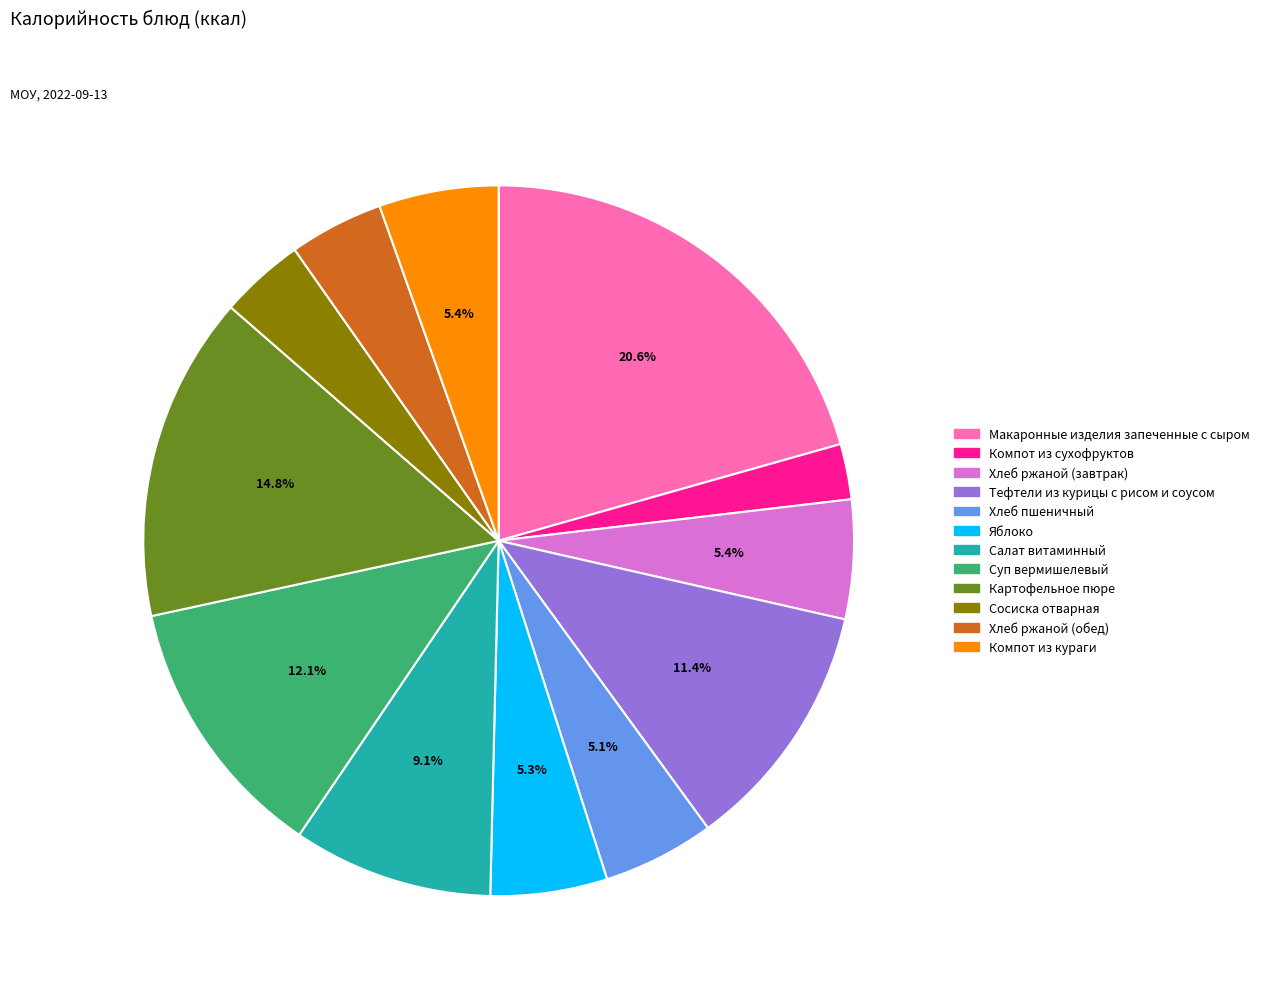

To the nearest percent, what is the difference between the largest and smallest slice percentages?

18%